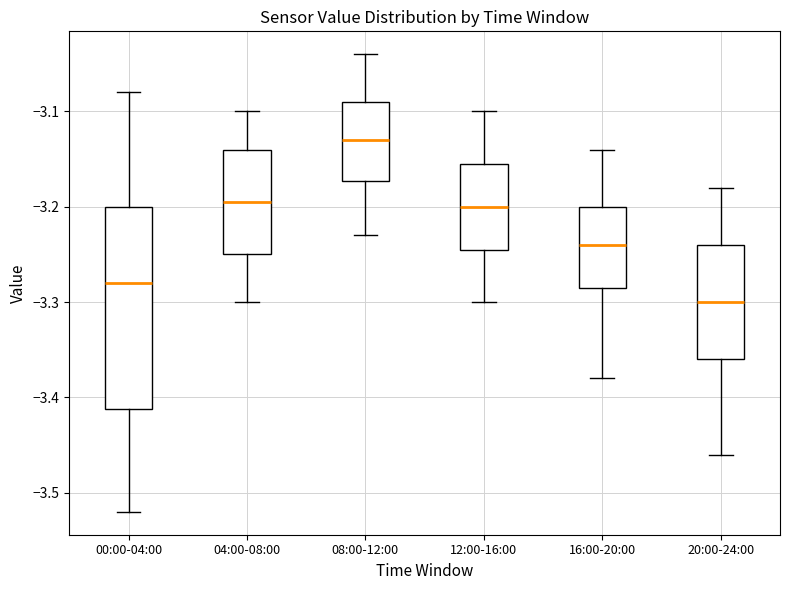

Reading left to right, transcribe this box plot: for each box, give where its median line is, the range the box spans, and where its two whiskers end, as read against the y-axis. The values are not printed on the chart, so give them approximately, as read against the axis.

00:00-04:00: median -3.28, box -3.41 to -3.20, whiskers -3.52 to -3.08
04:00-08:00: median -3.19, box -3.25 to -3.14, whiskers -3.30 to -3.10
08:00-12:00: median -3.13, box -3.17 to -3.09, whiskers -3.23 to -3.04
12:00-16:00: median -3.20, box -3.24 to -3.15, whiskers -3.30 to -3.10
16:00-20:00: median -3.24, box -3.28 to -3.20, whiskers -3.38 to -3.14
20:00-24:00: median -3.30, box -3.36 to -3.24, whiskers -3.46 to -3.18